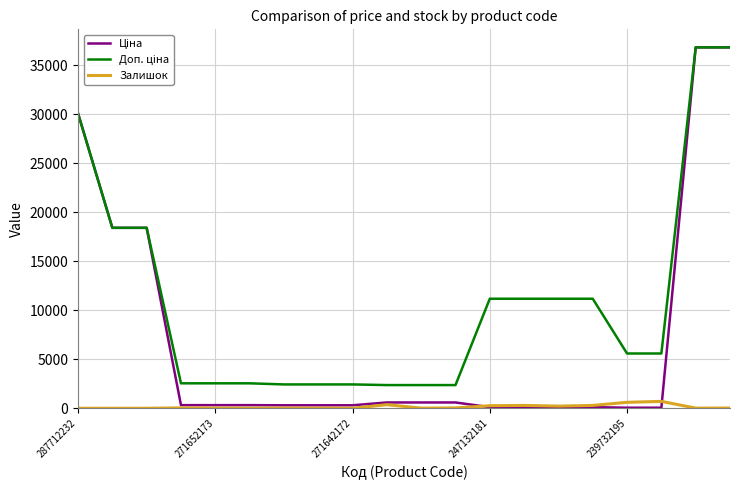

What is the maximum value shown in the chart?

36841.8